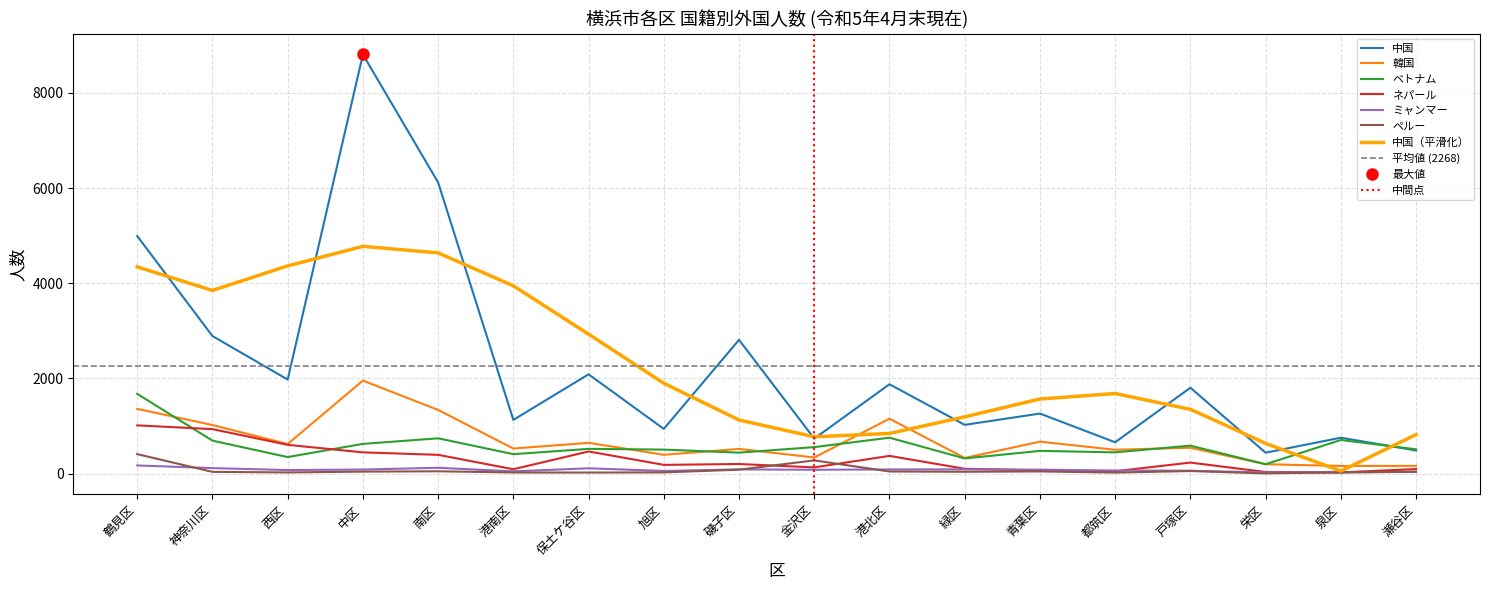

At which label does 韓国 first exceed 545?

鶴見区